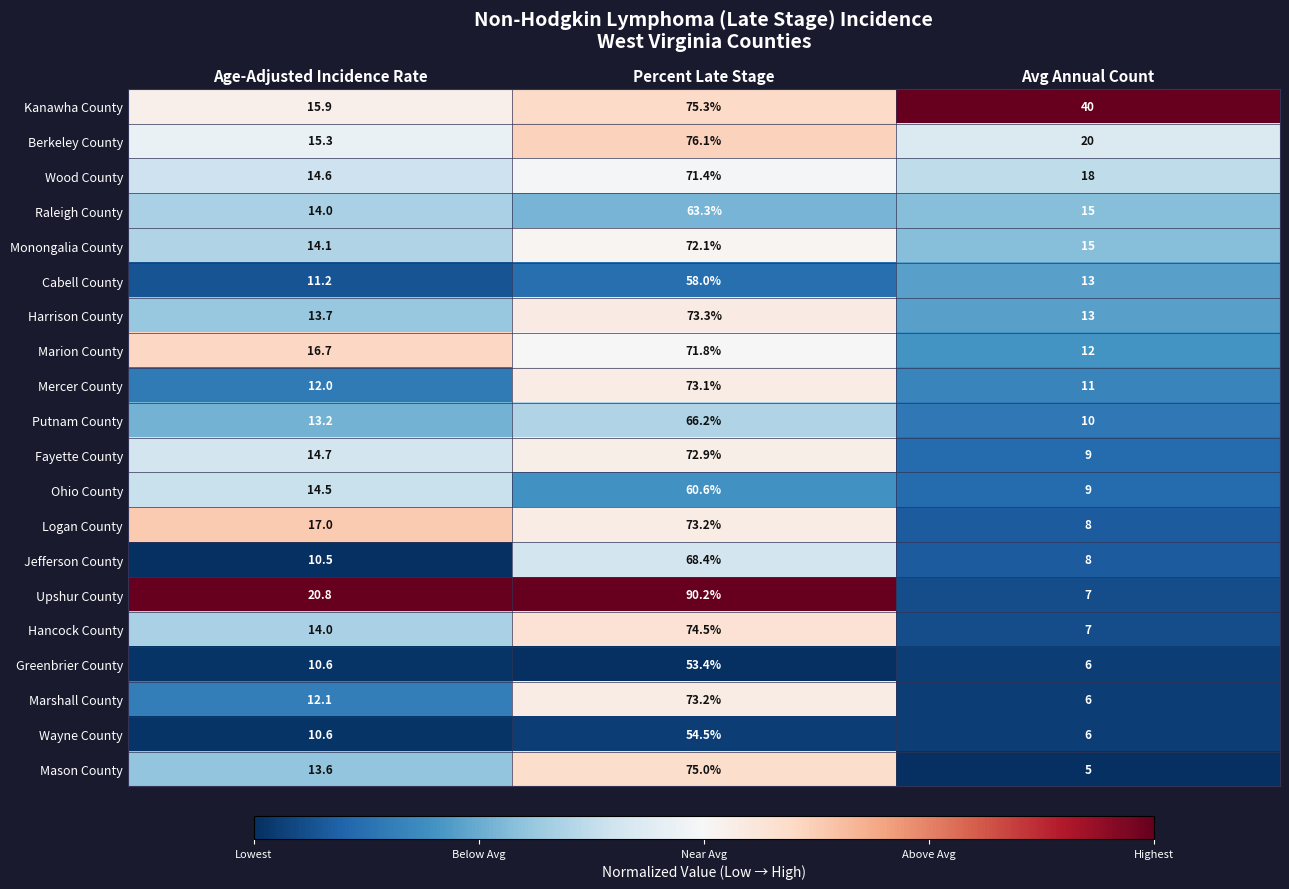

What is the minimum value shown in the chart?

5.0